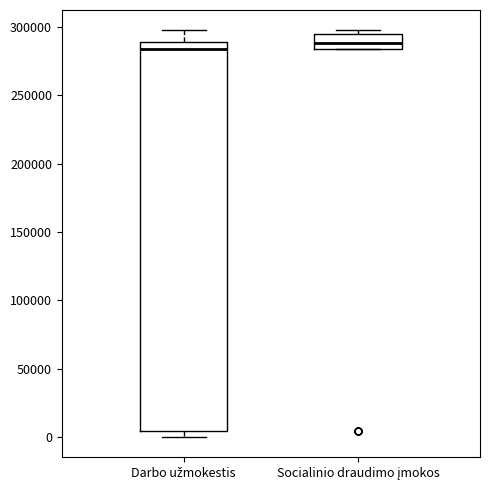

Comparing the boxes themselves (not the whiskers), which one is the tallest?

Darbo užmokestis